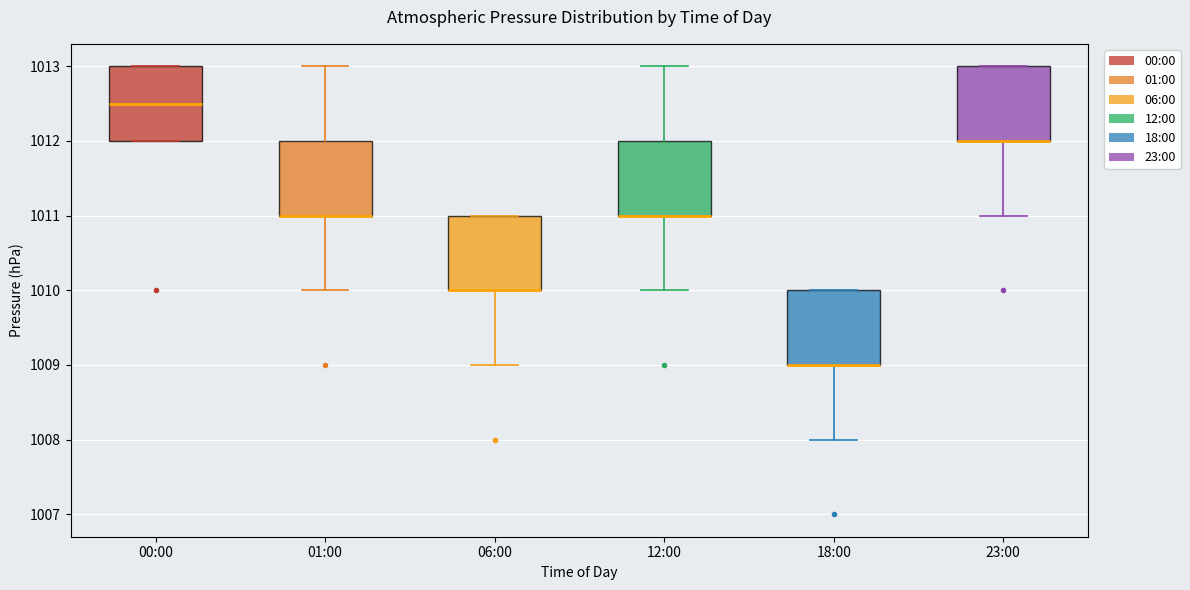

Reading left to right, read every box against the y-axis: the position of its median line, the range the box covers, and the ends of its whiskers. The values are not printed on the chart, so give them approximately, as read against the axis.

00:00: median 1012.5, box 1012.0 to 1013.0, whiskers 1012.0 to 1013.0
01:00: median 1011.0 (drawn on the box's lower edge), box 1011.0 to 1012.0, whiskers 1010.0 to 1013.0
06:00: median 1010.0 (drawn on the box's lower edge), box 1010.0 to 1011.0, whiskers 1009.0 to 1011.0
12:00: median 1011.0 (drawn on the box's lower edge), box 1011.0 to 1012.0, whiskers 1010.0 to 1013.0
18:00: median 1009.0 (drawn on the box's lower edge), box 1009.0 to 1010.0, whiskers 1008.0 to 1010.0
23:00: median 1012.0 (drawn on the box's lower edge), box 1012.0 to 1013.0, whiskers 1011.0 to 1013.0